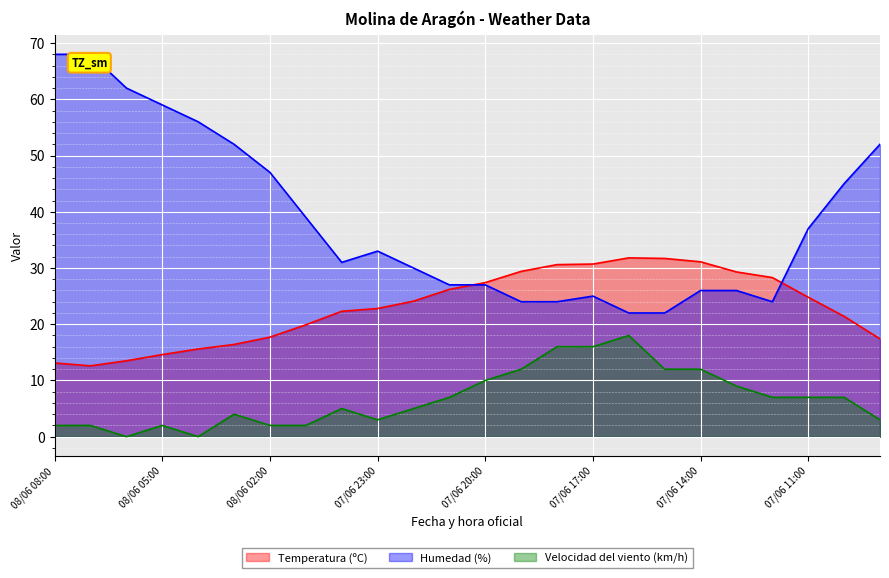

Does the chart display data point markers on the line(s)?

No